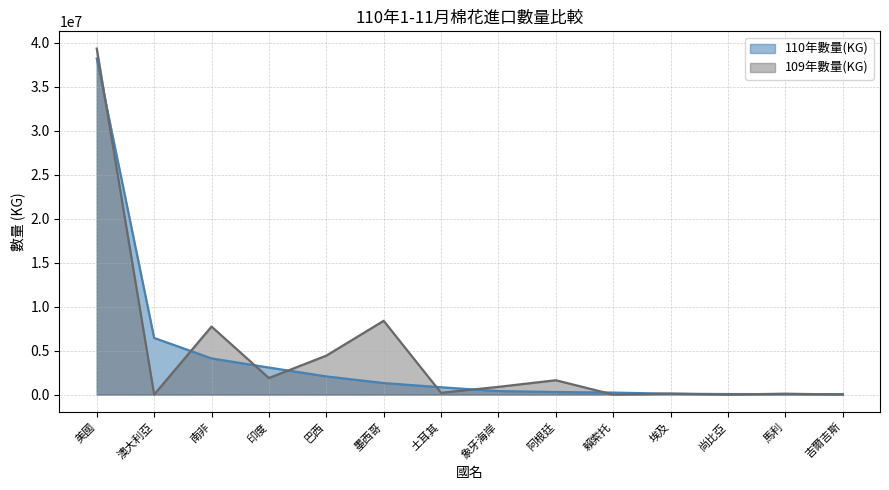

Does the chart display data point markers on the line(s)?

No